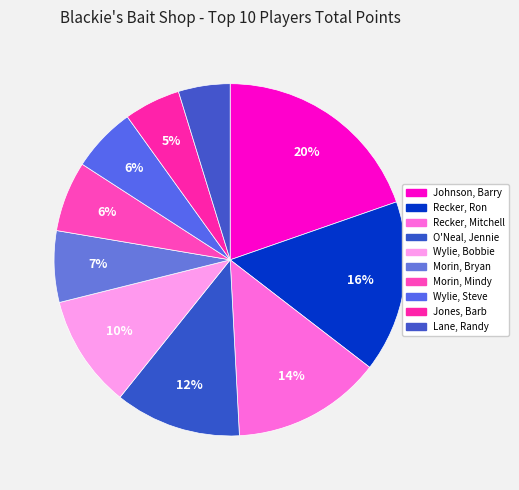

Which slice is the smallest?

Lane, Randy